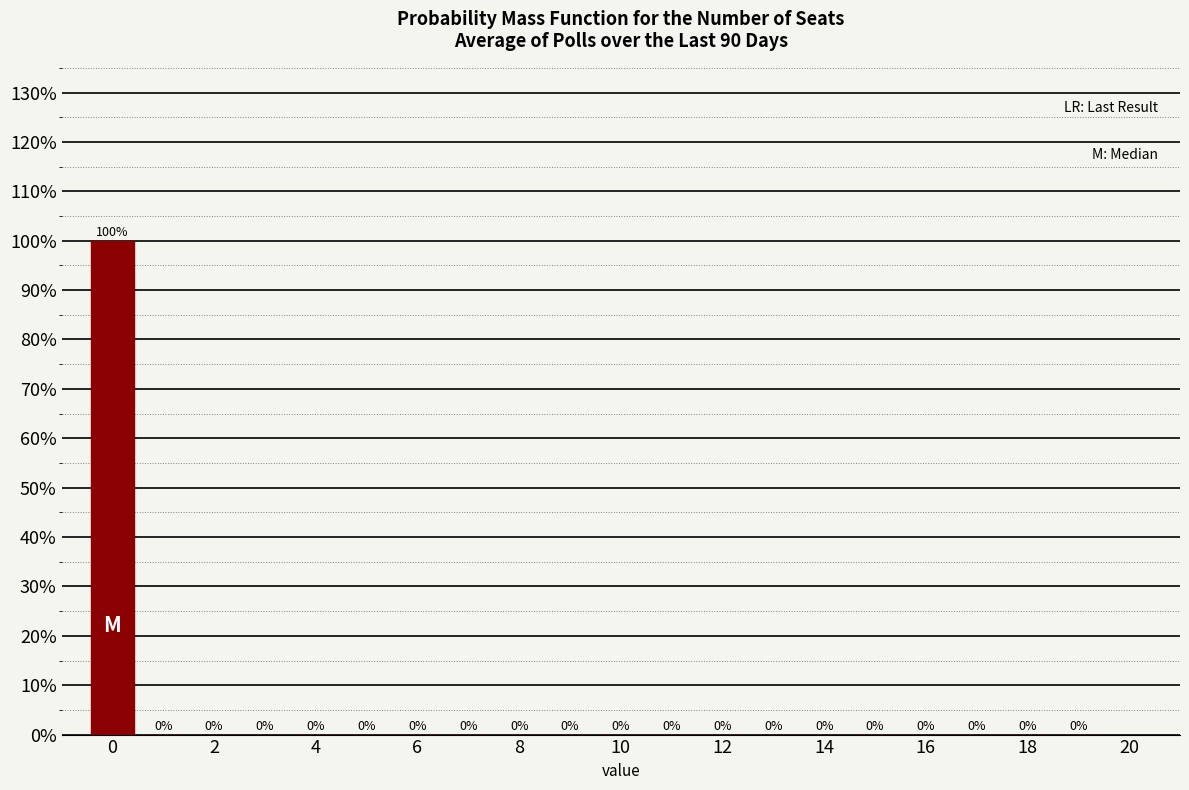

Over which range of the x-axis is the bar tallest?

-0.5 to 0.5